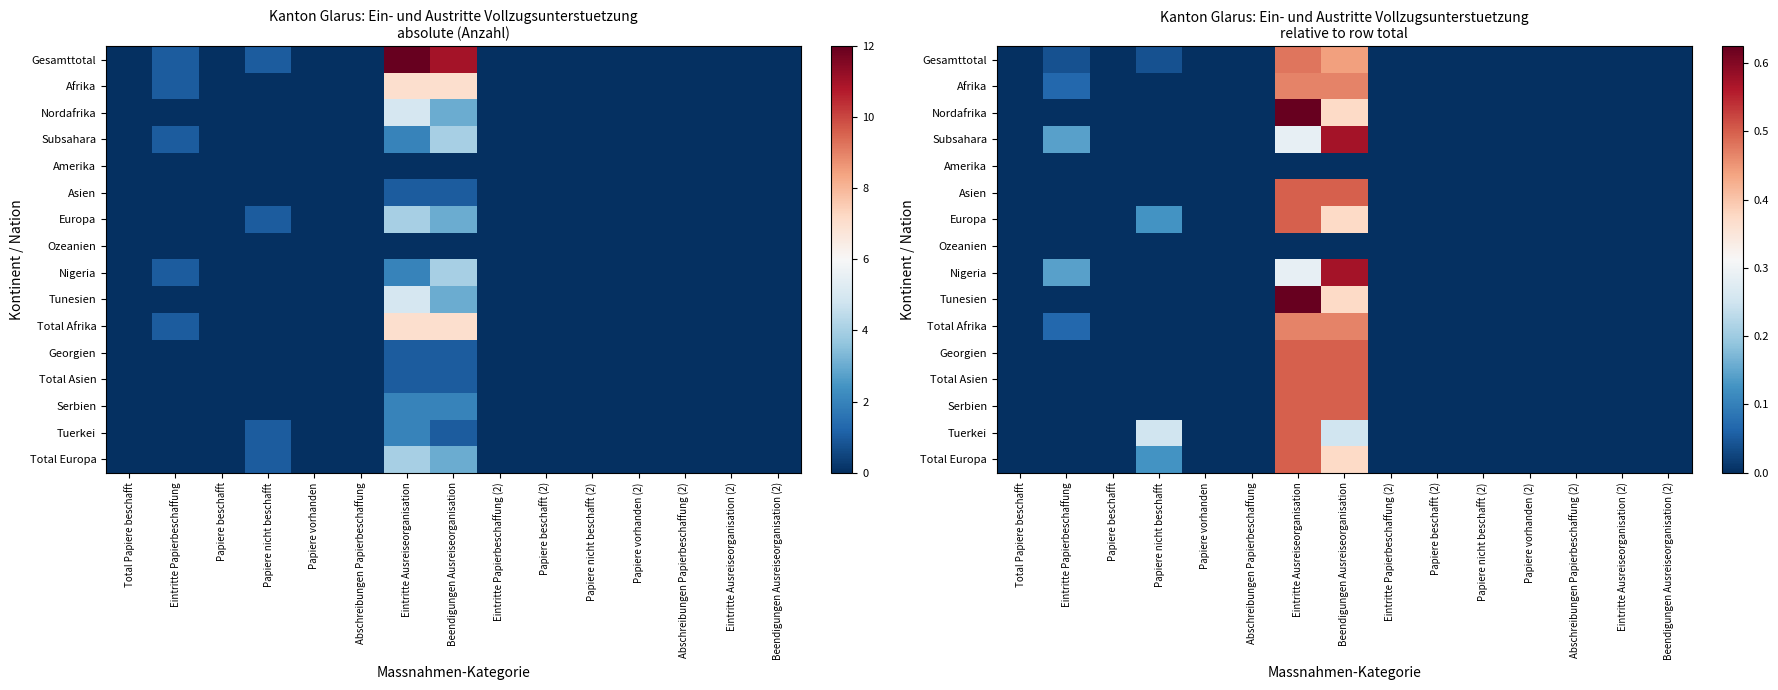

What is the difference between the maximum and minimum values in the Nigeria series?

0.6